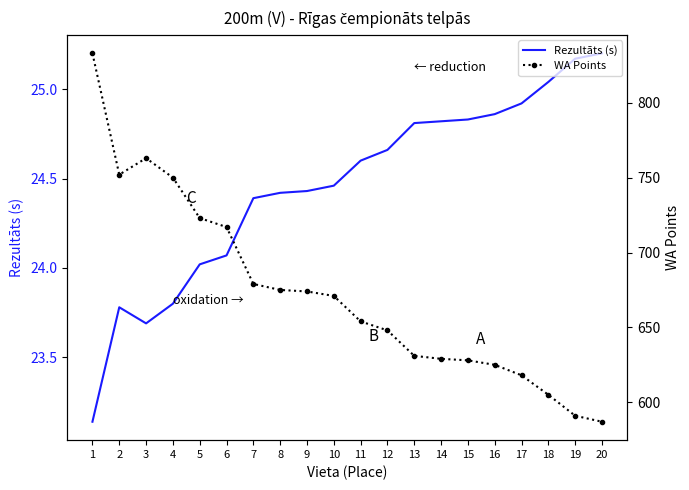

At which category does the chart reach its peak across all series?

1